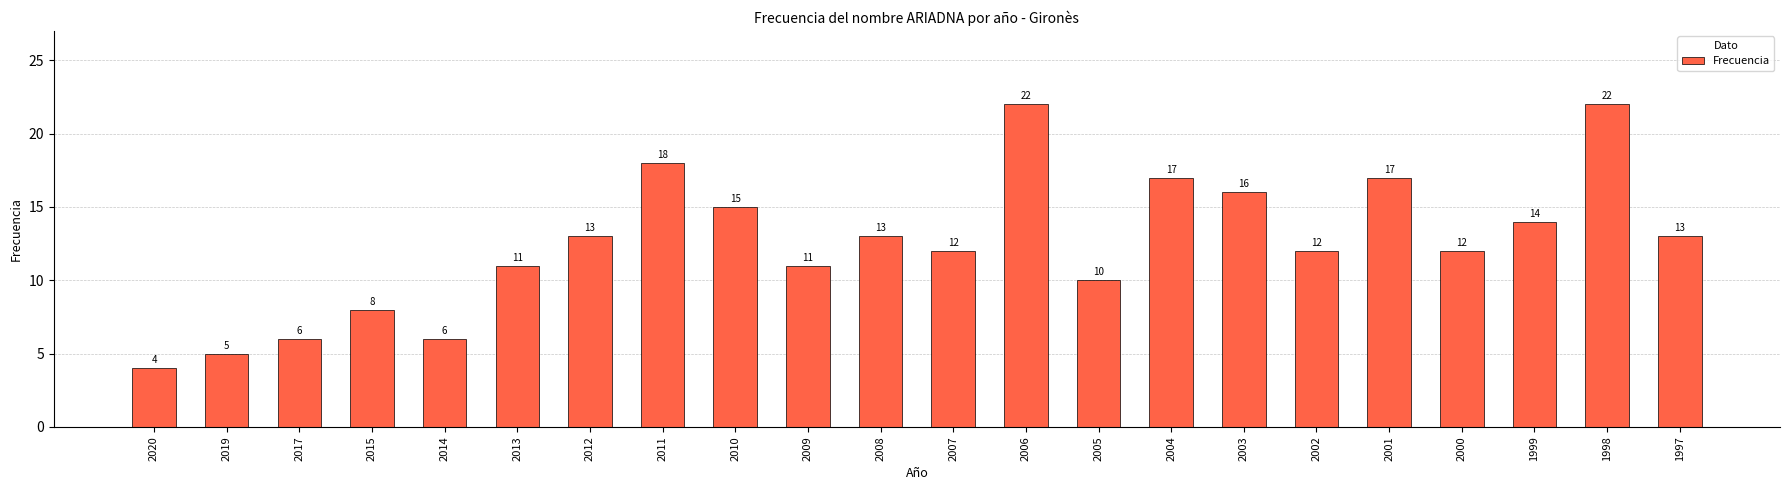

How many data points are less than 13?

11